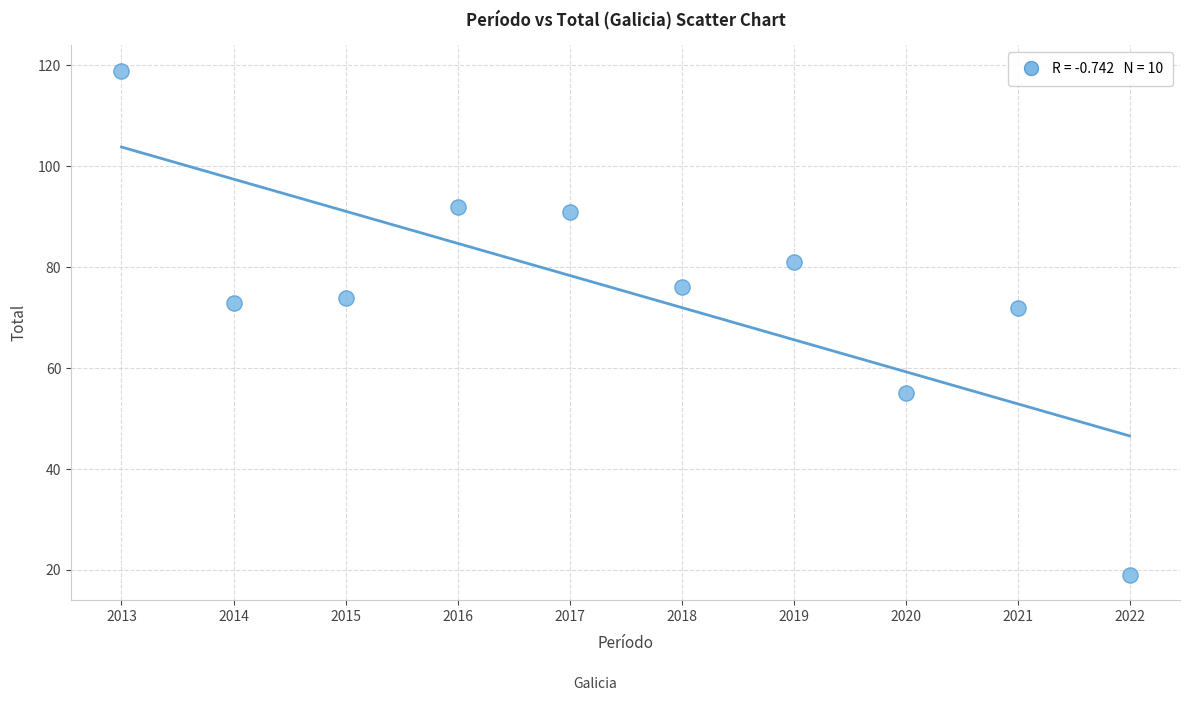

What is the average X value?

2018